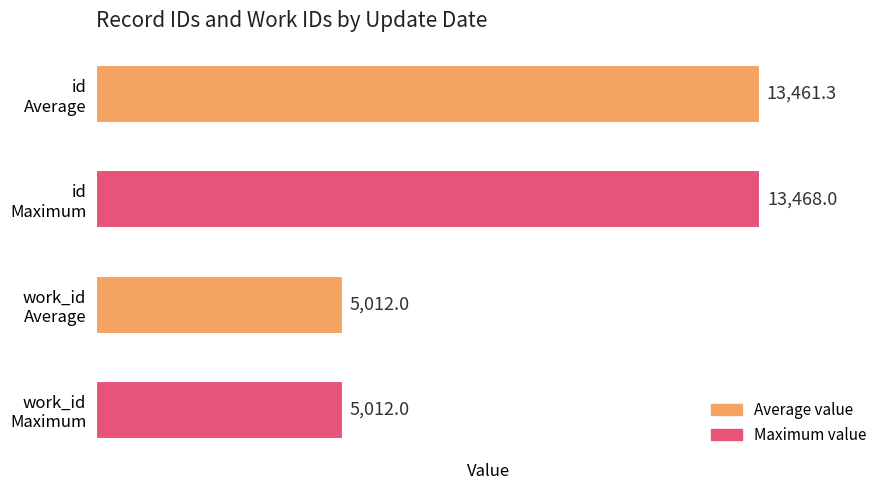

At 2009-09-14, list the series in order from smallest to largest.

work_id, id